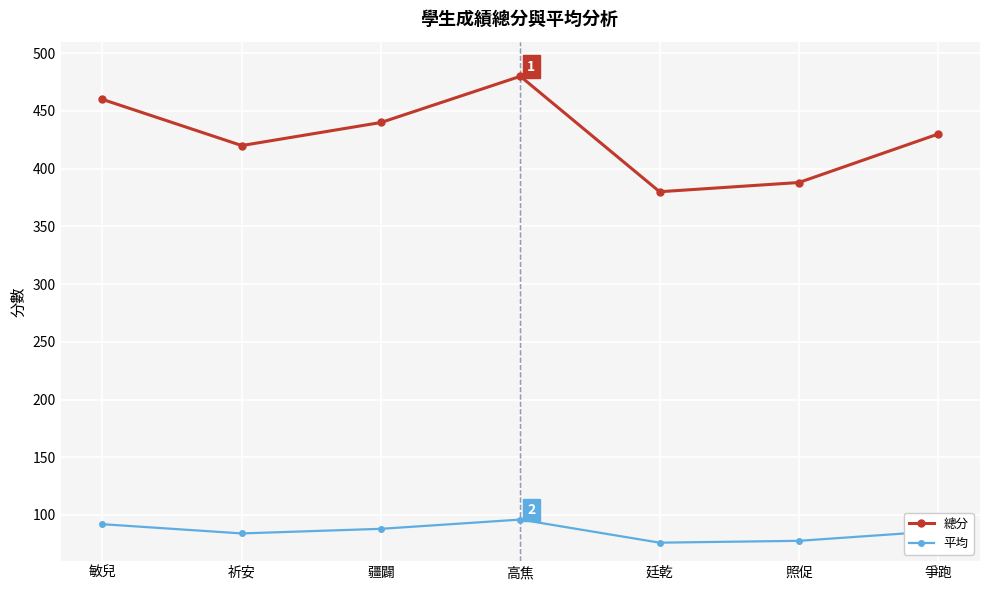

What is the sum of all 總分 values?

2998.0